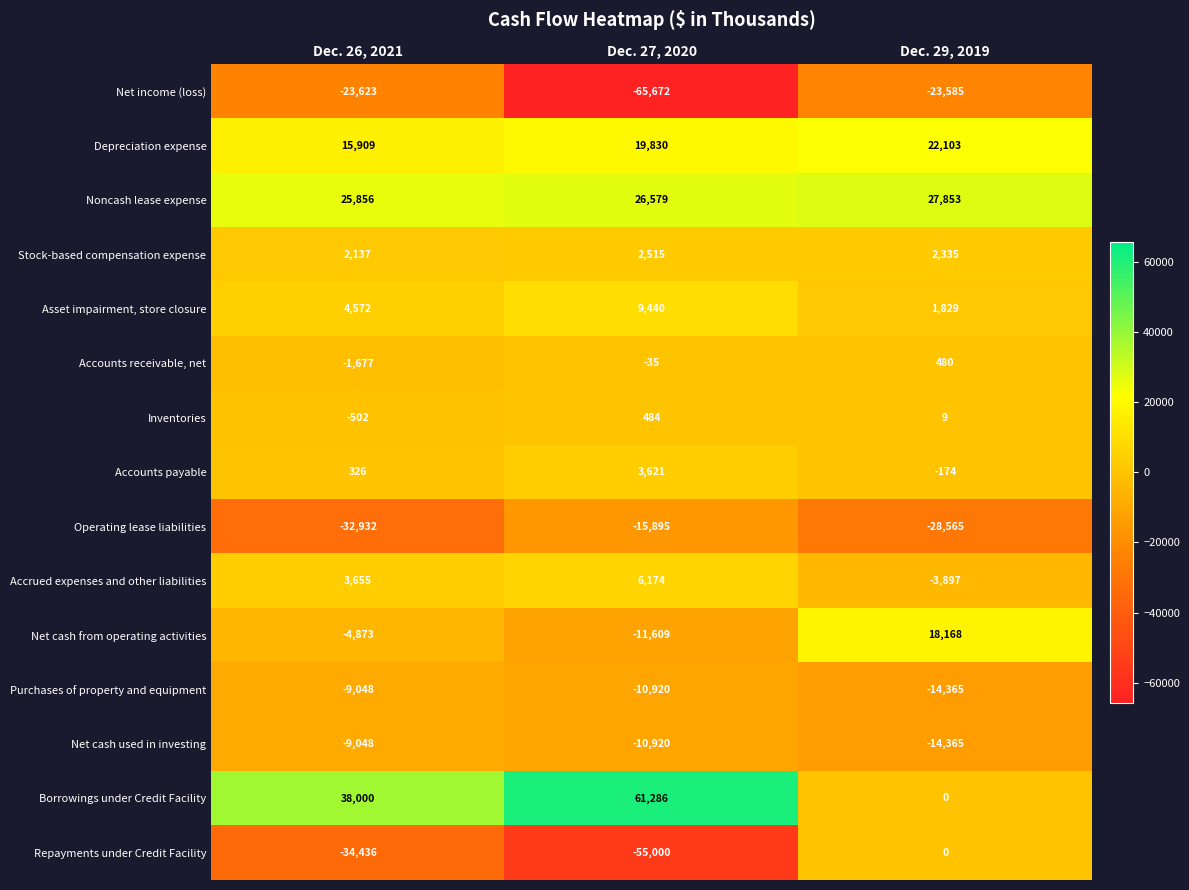

What is the total value across all series at Dec. 26, 2021?

-25684